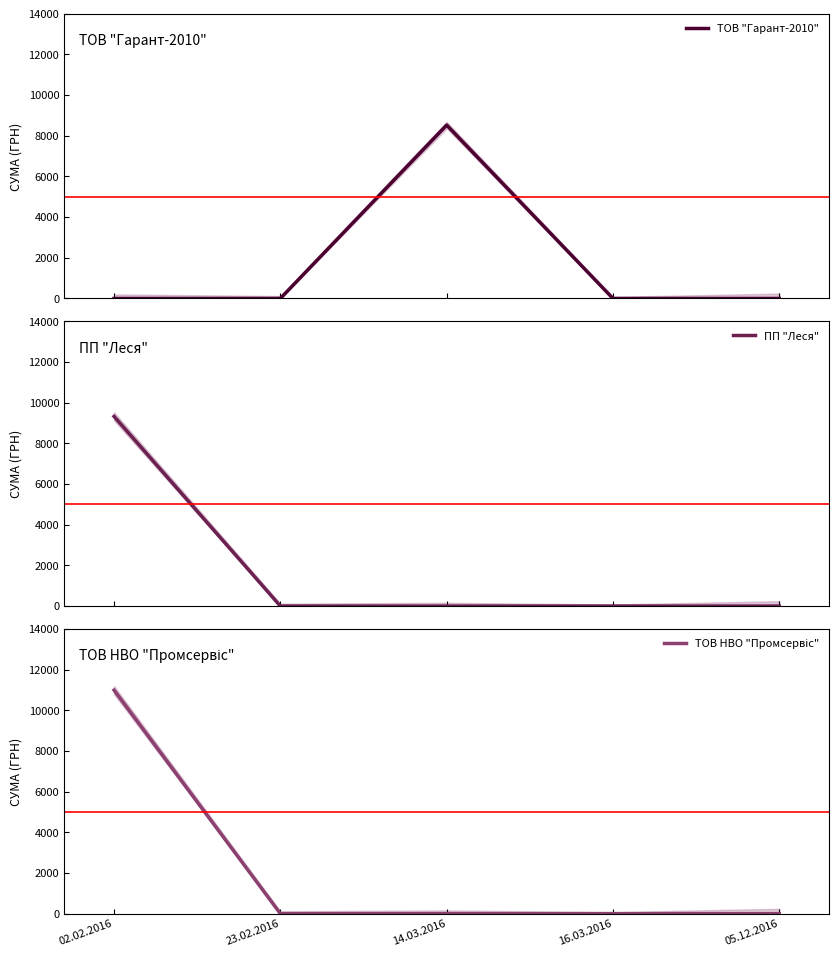

Which category has the lowest value across all series?

02.02.2016